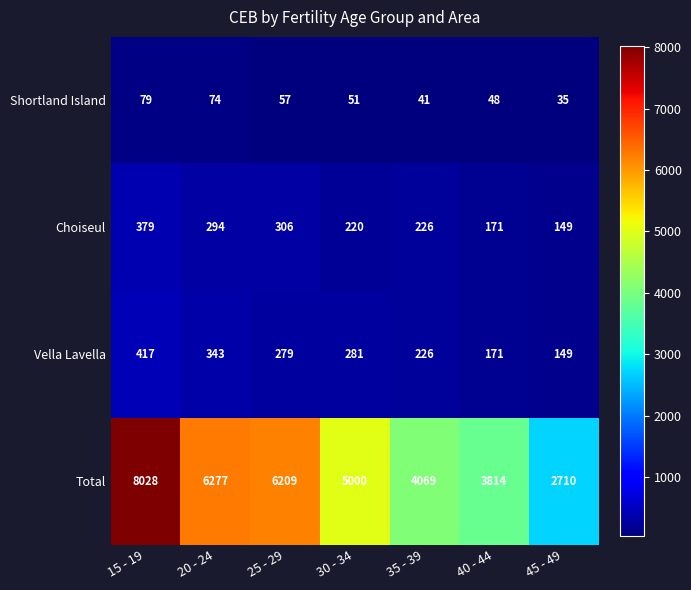

What is the sum of all Choiseul values?

1745